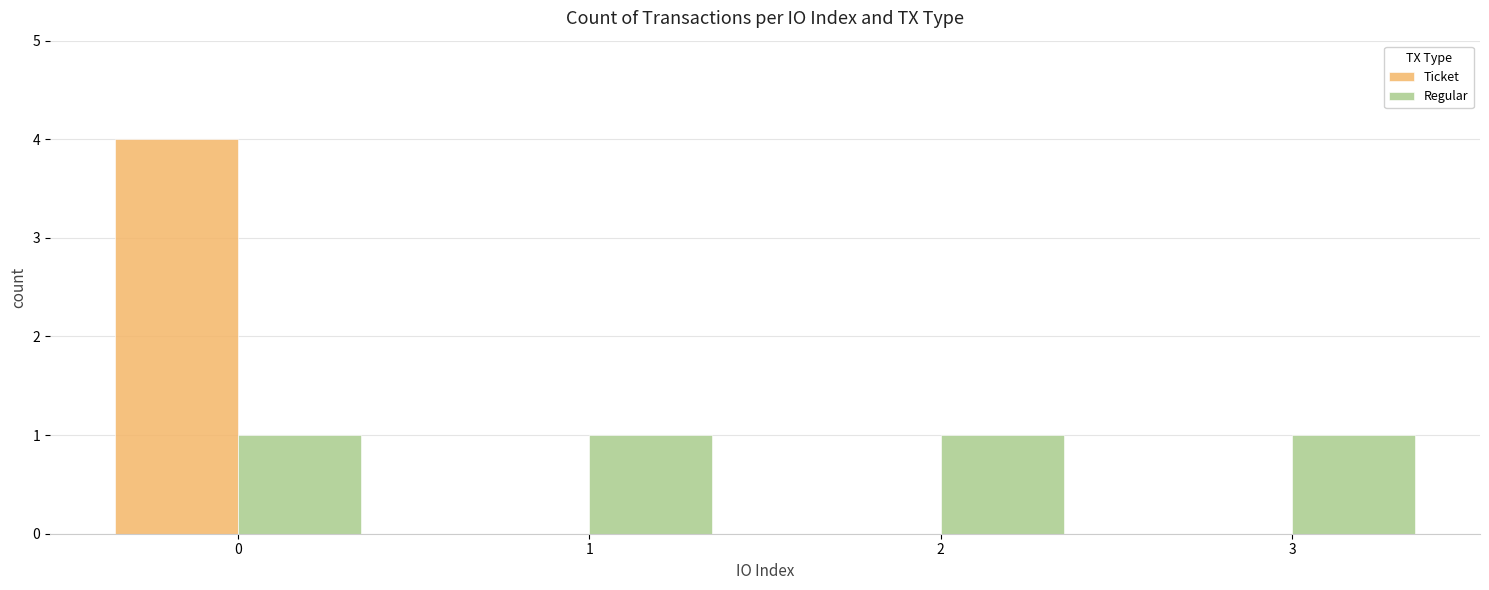

What is the sum of all Regular values?

4